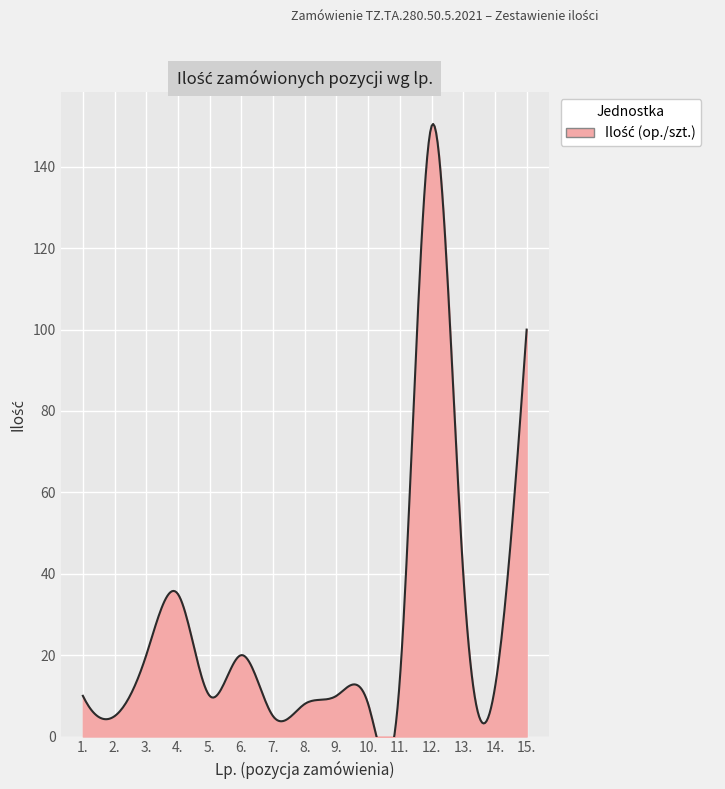

True or false: the data shows 36 at 15..

False